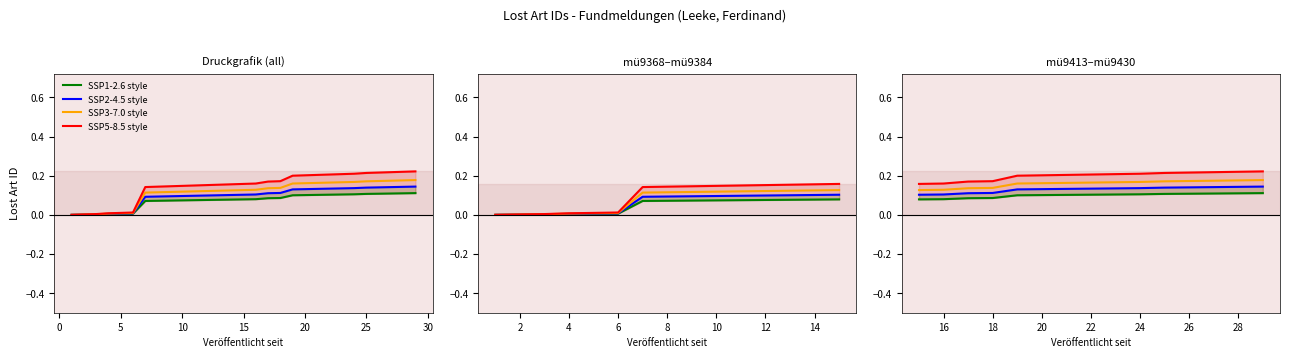

What is the sum of all SSP5-8.5 style values?

3.0